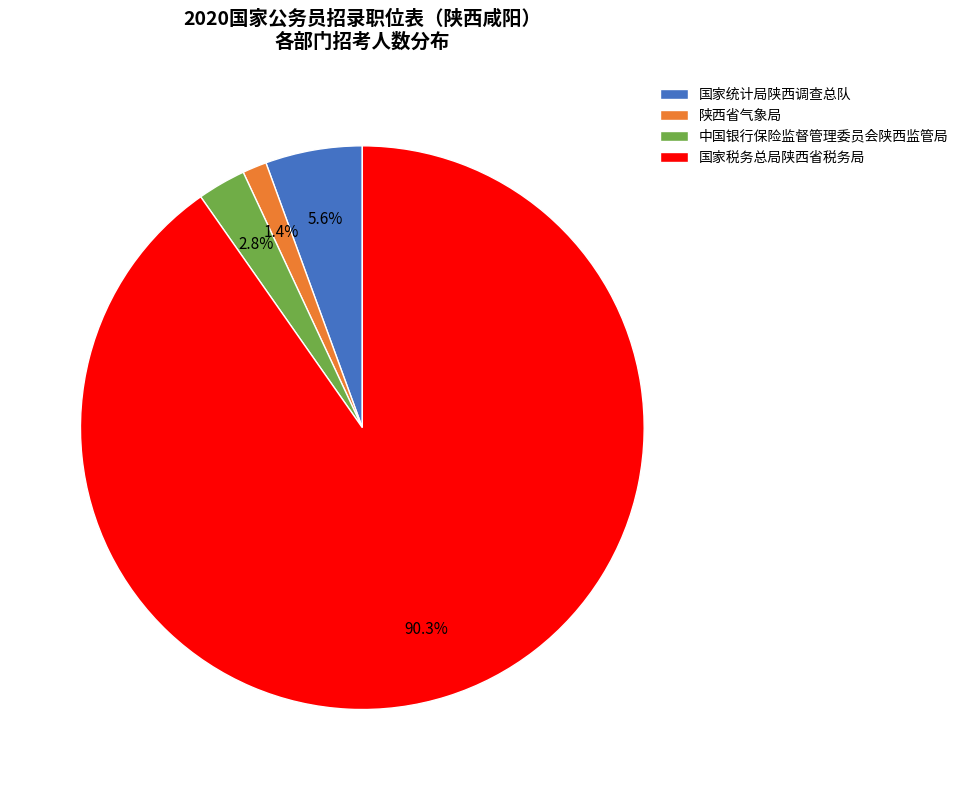

To the nearest percent, what portion does 国家统计局陕西调查总队 represent?

6%